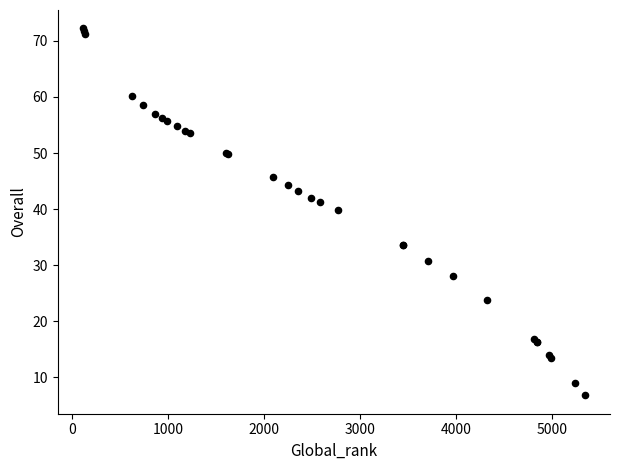

What Y value in the scatter plot is closest to 39?

39.8